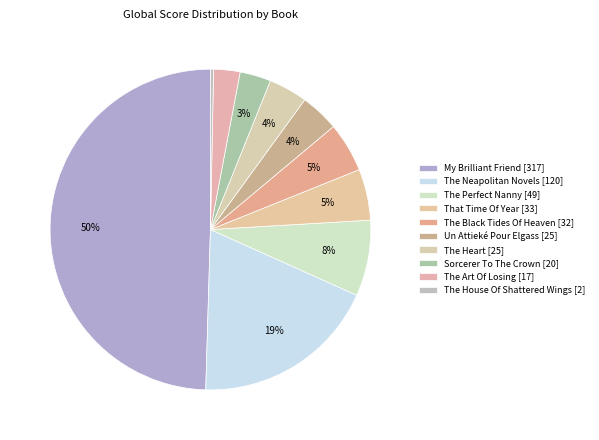

Which category has the biggest portion of the pie?

My Brilliant Friend